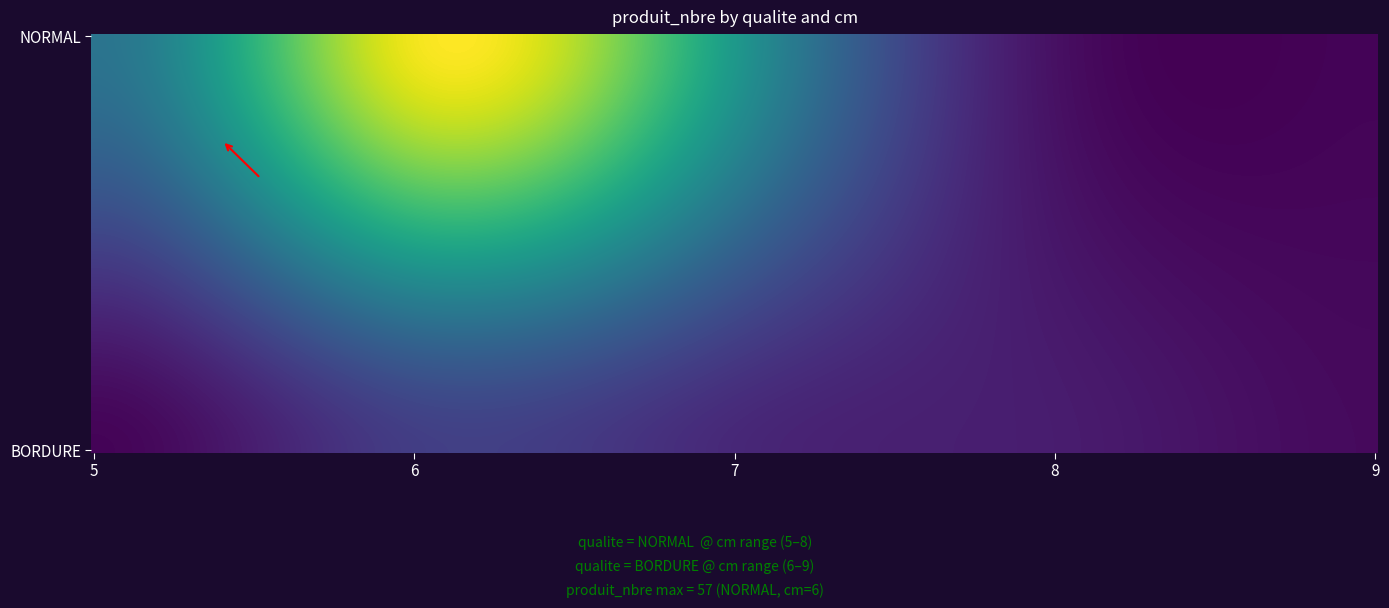

Reading left to right, list all the values displayed in this chart.

NORMAL: 22	57	31	2	0
BORDURE: 0	10	6	4	1